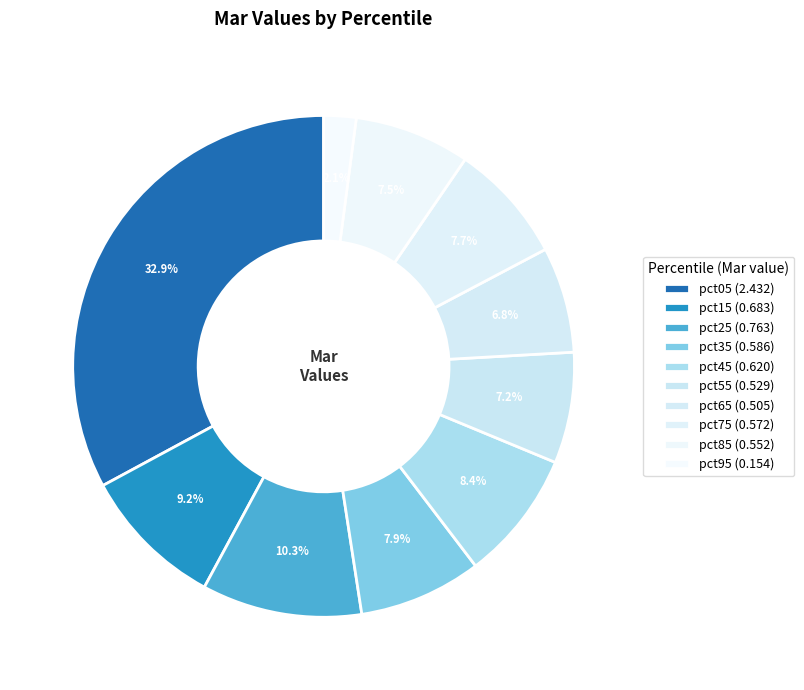

To the nearest percent, what portion does pct85 represent?

7%